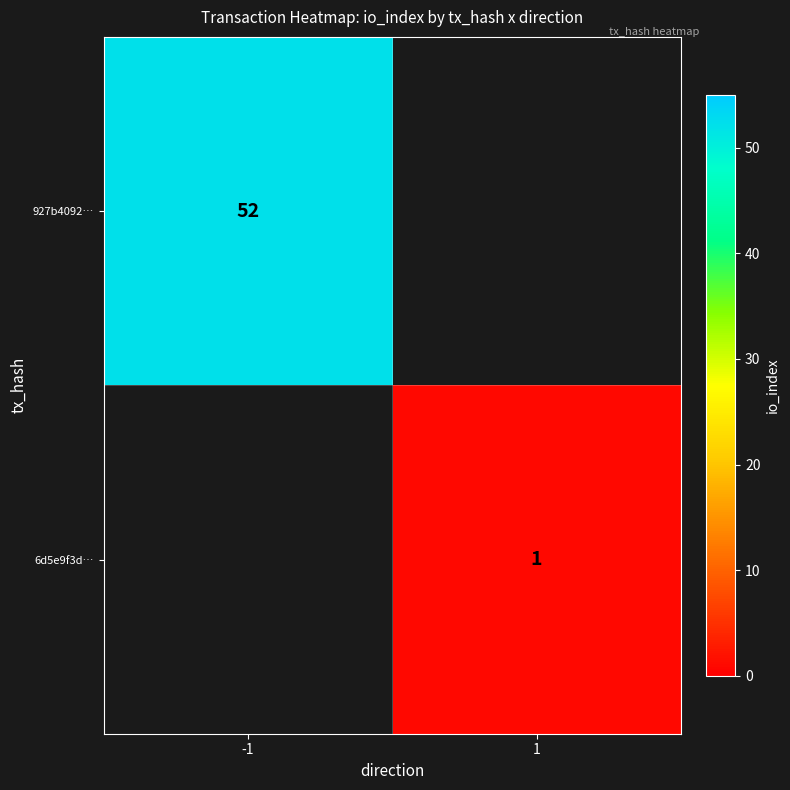

Which category has the highest value across all series?

-1